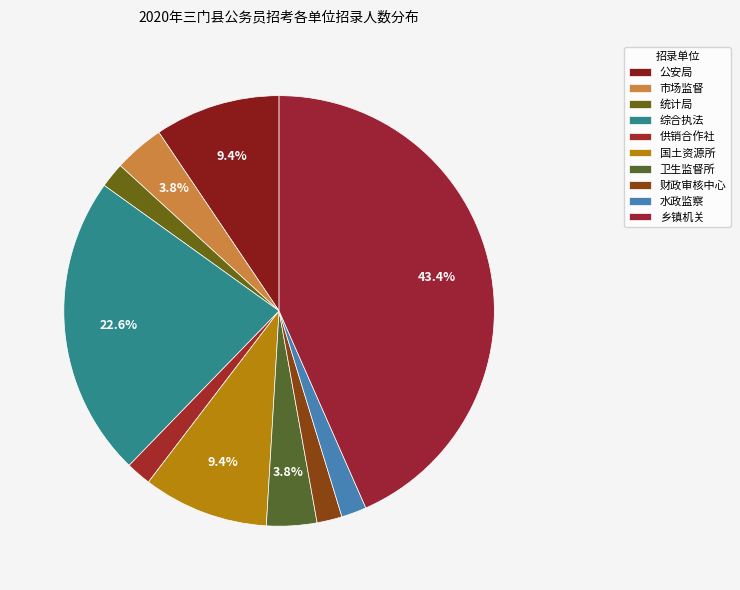

Count the number of slices in the pie.

10